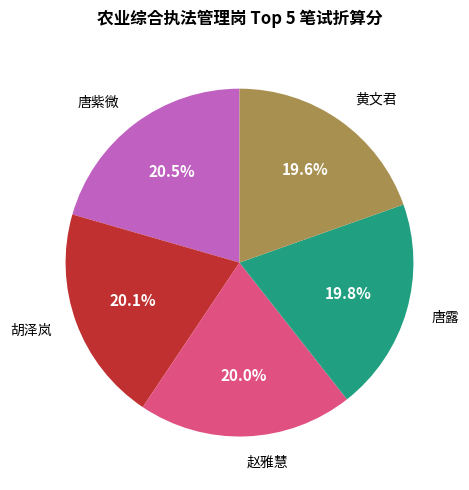

Is there a majority slice in this chart?

No